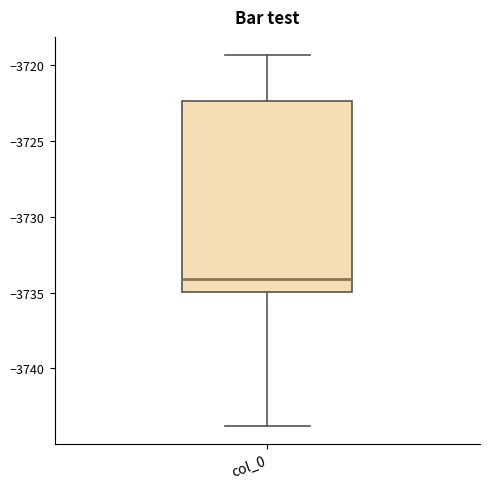

Transcribe this box plot: give where the median line is, the range the box spans, and where the two whiskers end, as read against the y-axis. The values are not printed on the chart, so give them approximately, as read against the axis.

median -3734.0, box -3735.0 to -3722.5, whiskers -3744.0 to -3719.5